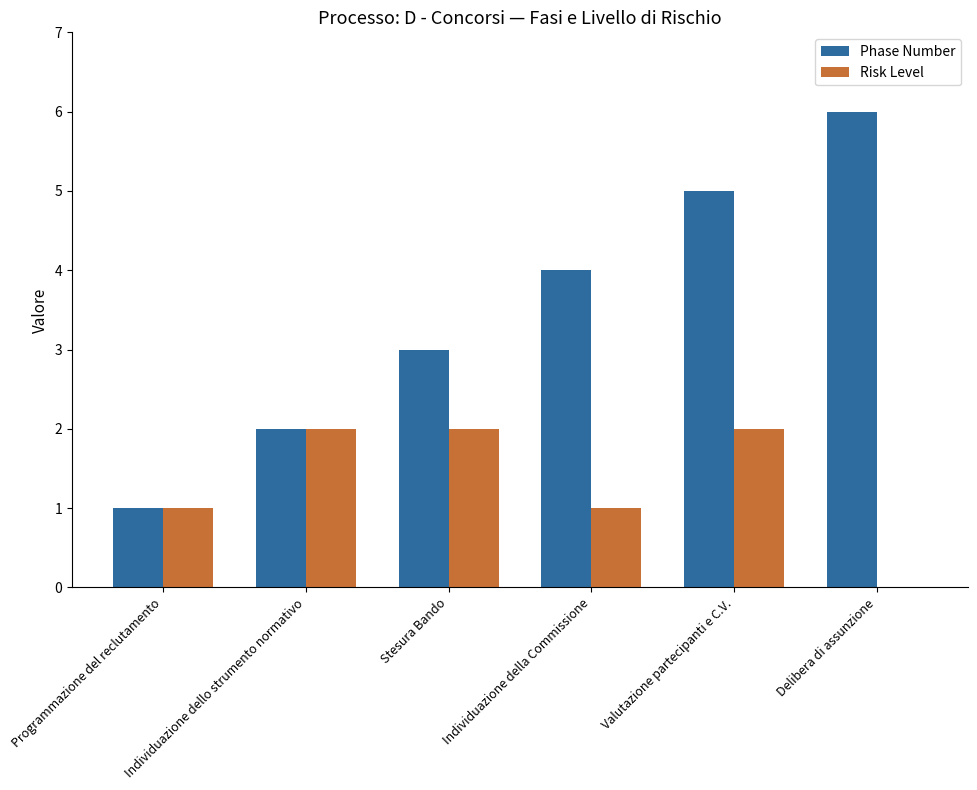

What is the greatest value displayed?

6